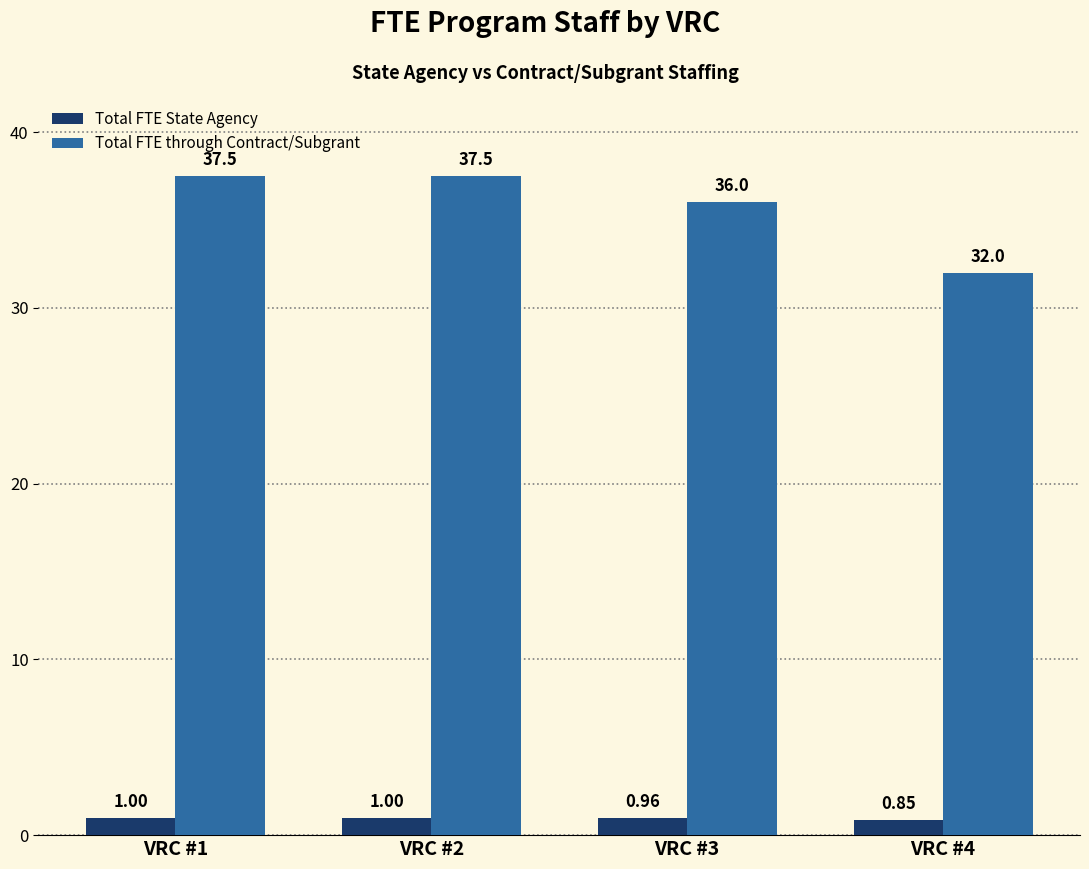

Rank the series by their maximum value, from highest to lowest.

Total FTE through Contract/Subgrant, Total FTE State Agency